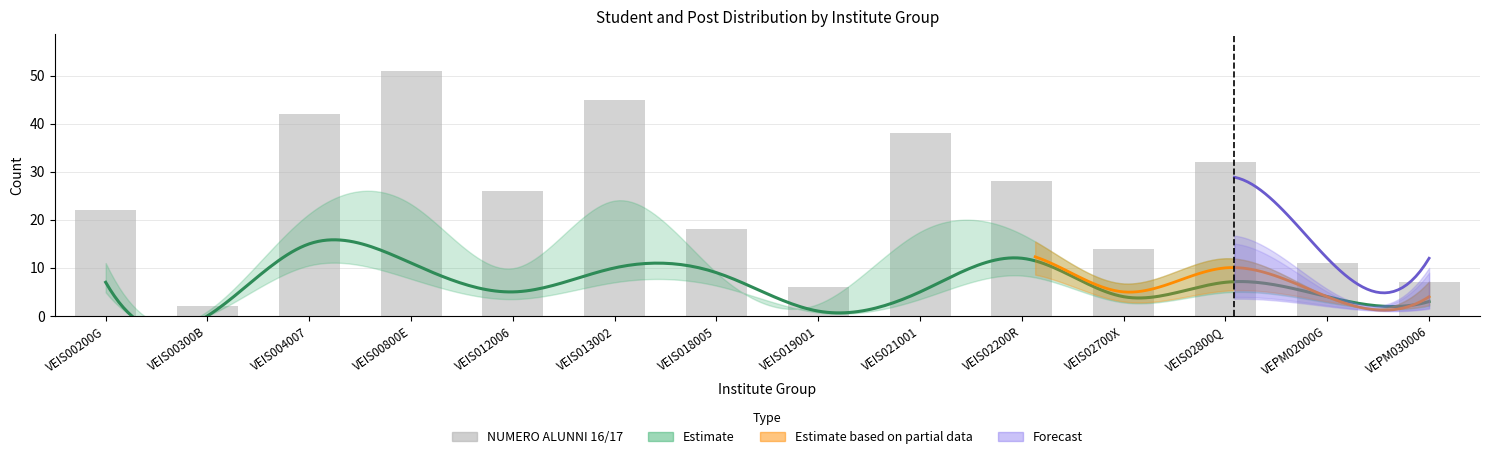

At how many categories does at least one series exceed 5?

13